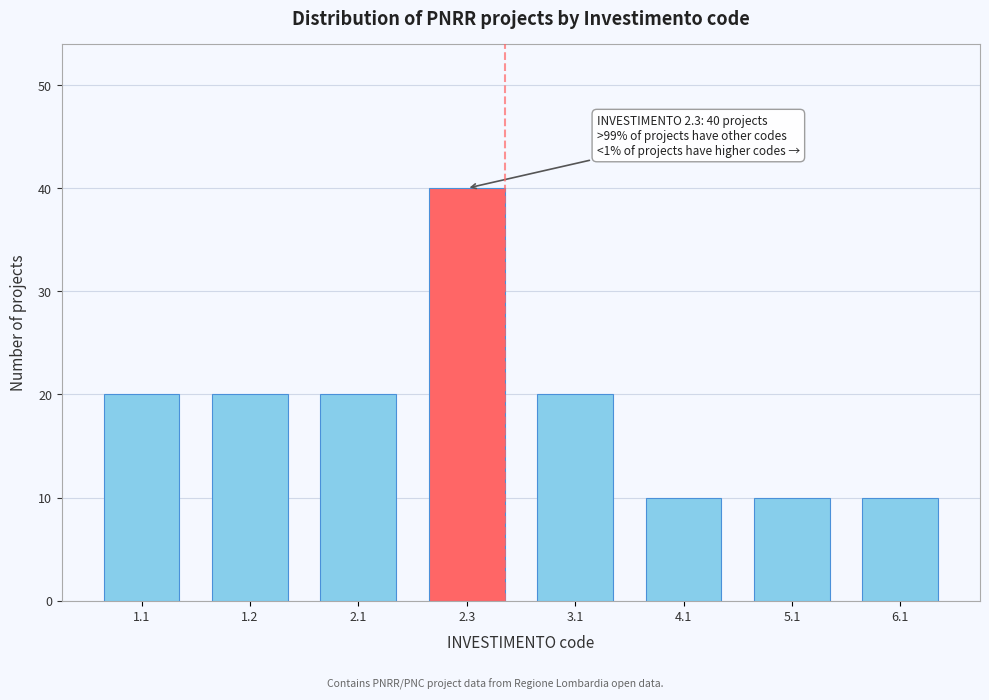

Reading right to left, extract all data points from this chart.

6.1=10	5.1=10	4.1=10	3.1=20	2.3=40	2.1=20	1.2=20	1.1=20